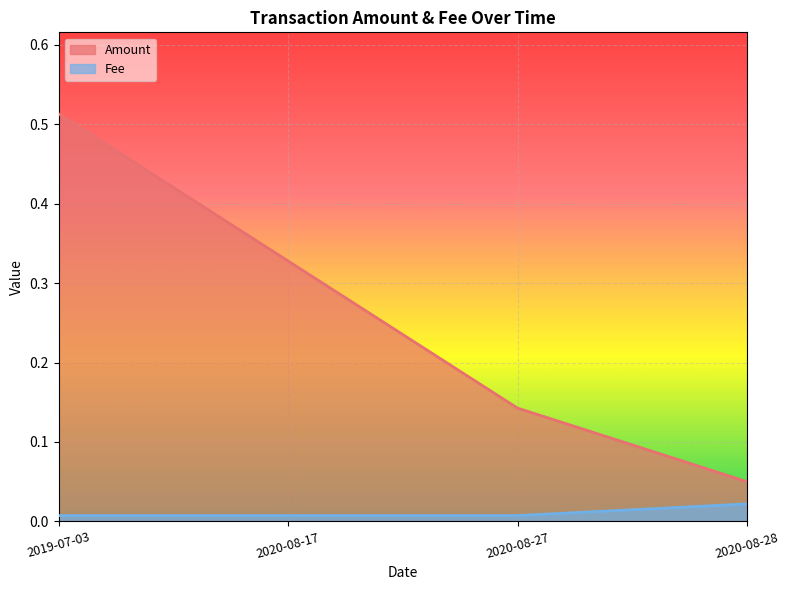

Reading left to right, extract all data points from this chart.

Amount: 2019-07-03=0.5	2020-08-17=0.3	2020-08-27=0.1	2020-08-28=0.1
Fee: 2019-07-03=0.0	2020-08-17=0.0	2020-08-27=0.0	2020-08-28=0.0